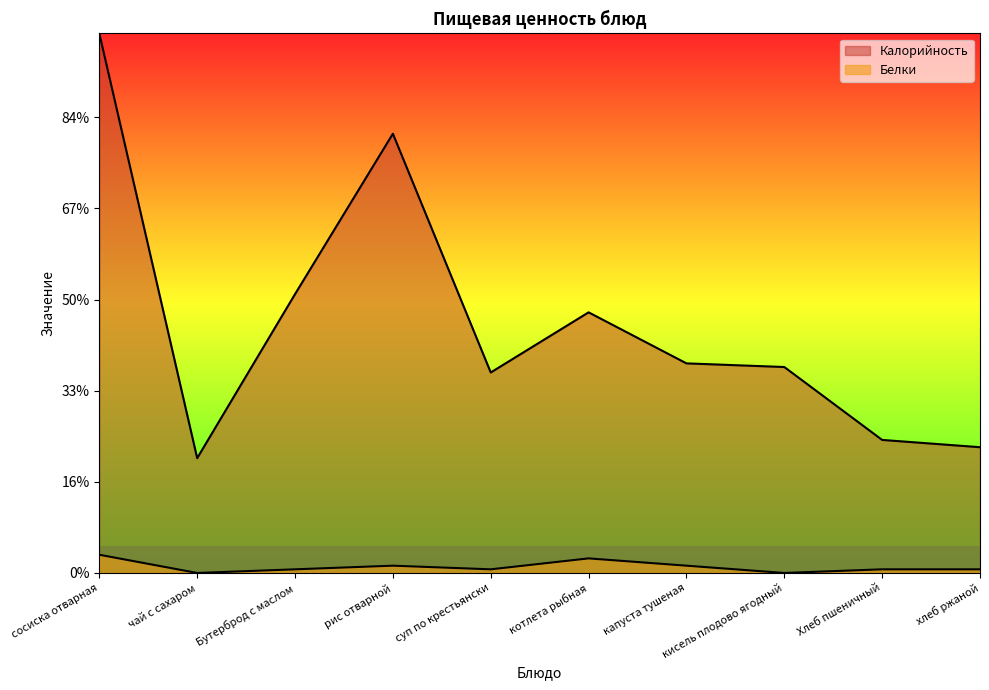

How many categories are shown in the chart?

10